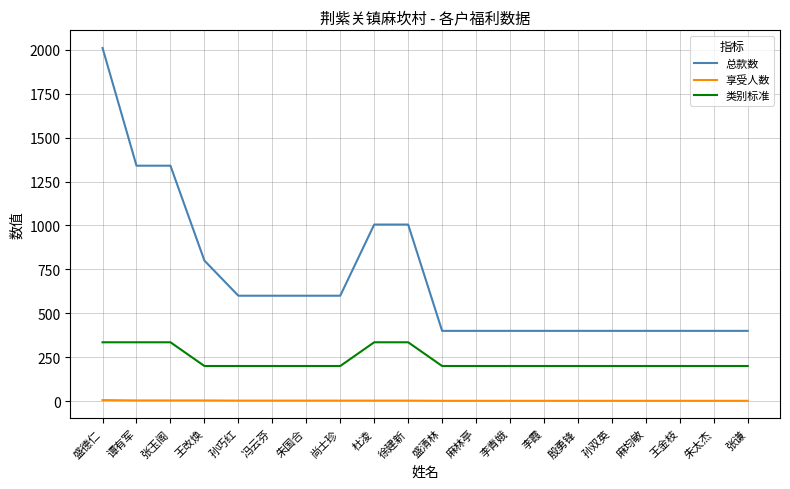

True or false: 类别标准 and 总款数 cross at least once.

False